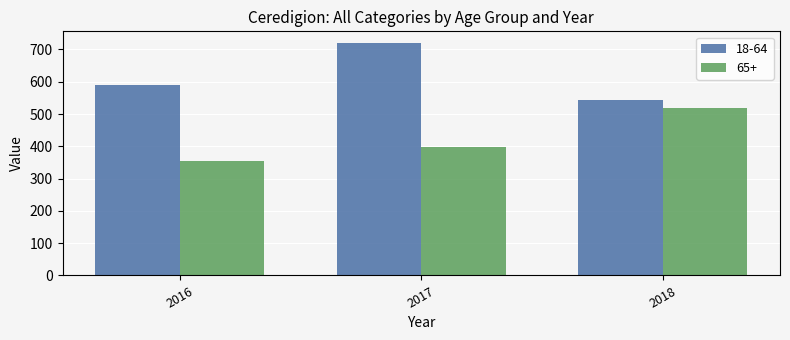

Rank the series by their average value, from lowest to highest.

65+, 18-64